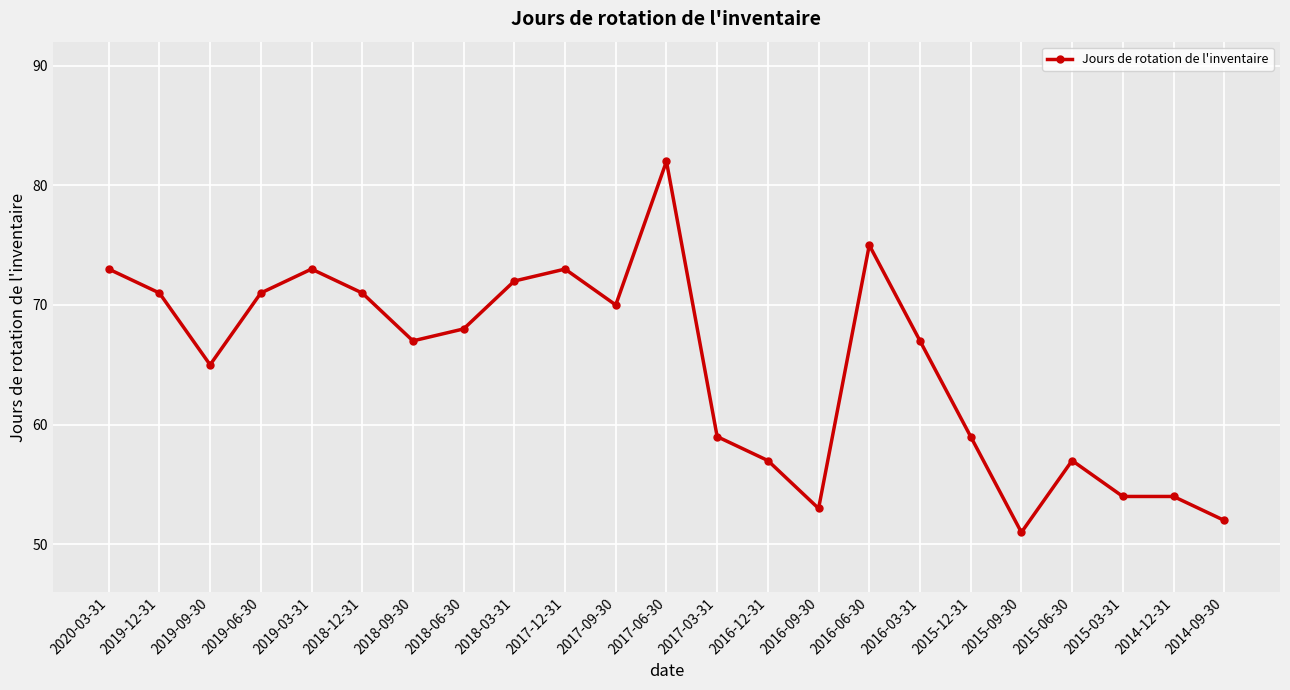

Which category has the lowest value across all series?

2015-09-30